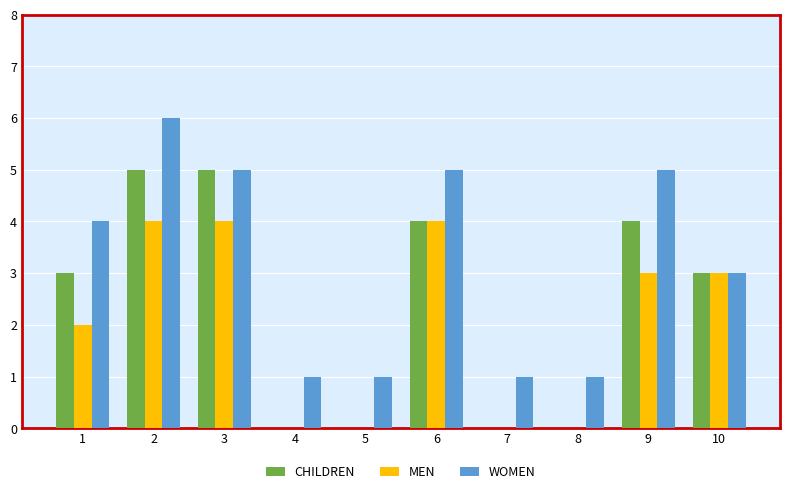

What is the greatest value displayed?

6